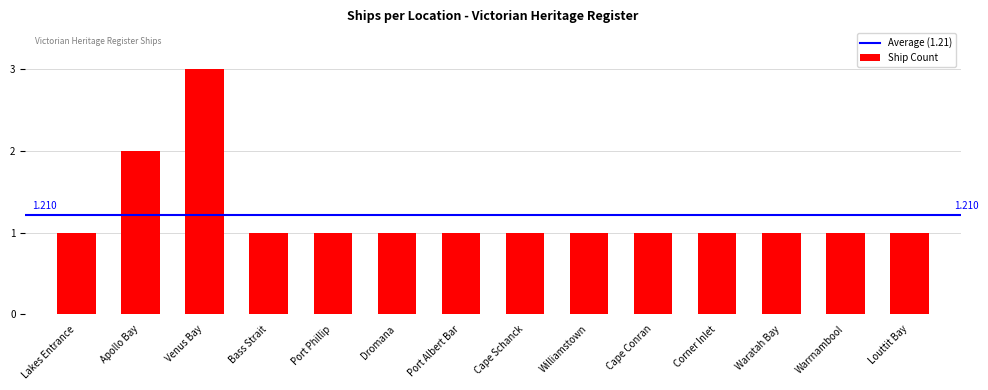

Reading left to right, transcribe all the data shown in this chart.

Lakes Entrance=1	Apollo Bay=2	Venus Bay=3	Bass Strait=1	Port Phillip=1	Dromana=1	Port Albert Bar=1	Cape Schanck=1	Williamstown=1	Cape Conran=1	Corner Inlet=1	Waratah Bay=1	Warrnambool=1	Louttit Bay=1